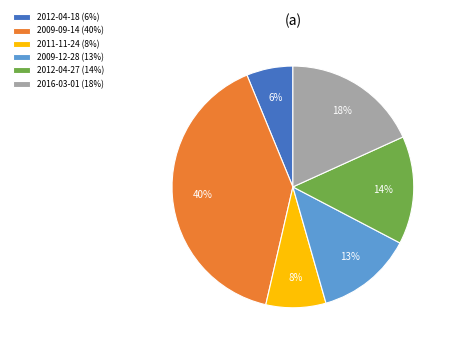

To the nearest percent, what is the difference between the largest and smallest slice percentages?

34%